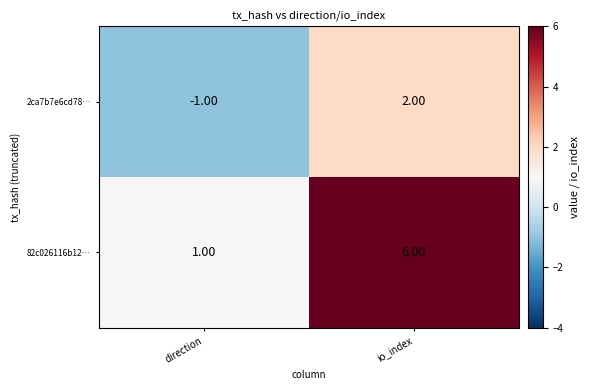

Rank the series at io_index from lowest to highest value.

2ca7b7e6cd78…, 82c026116b12…